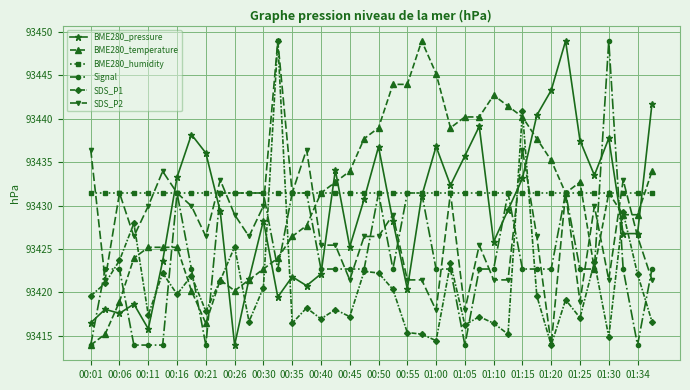

At how many categories does at least one series exceed 93446?

4